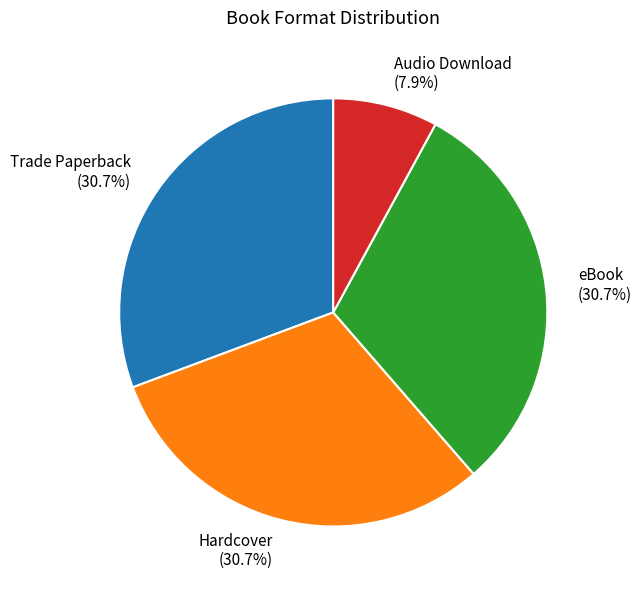

Which slice is the smallest?

Audio Download